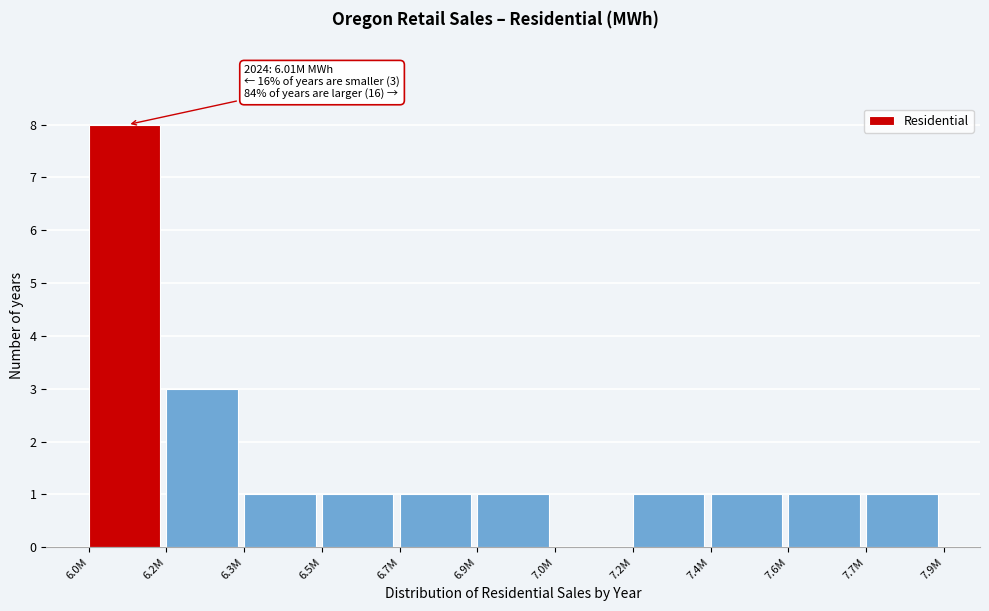

Reading right to left, what are all the values shown in this chart?

7.7M=1	7.6M=1	7.4M=1	7.2M=1	7.0M=0	6.9M=1	6.7M=1	6.5M=1	6.3M=1	6.2M=3	6.0M=8